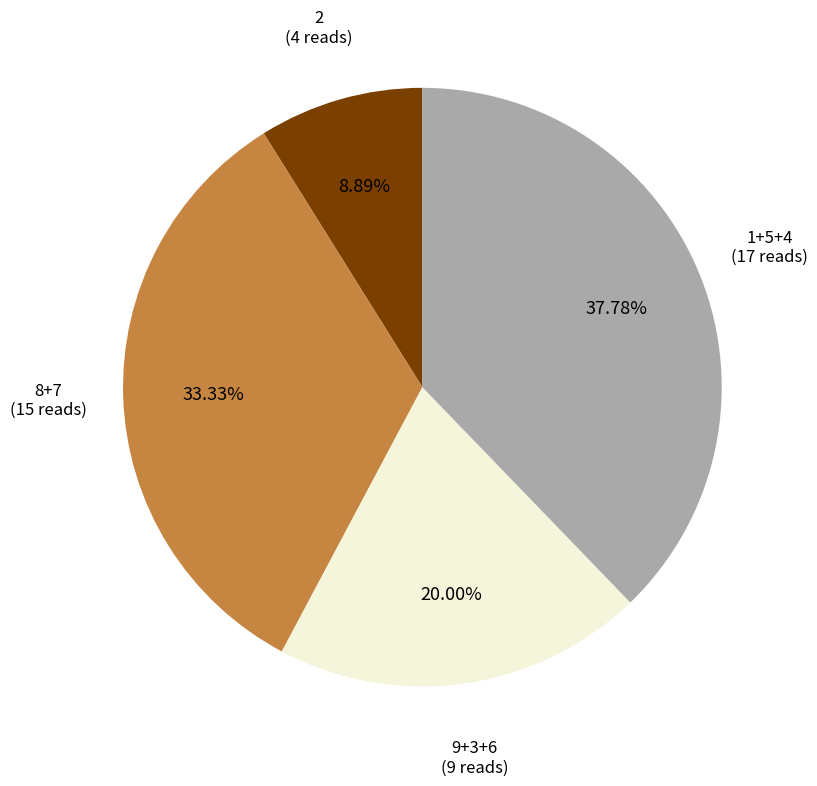

Is there any slice that represents more than half of the pie?

No